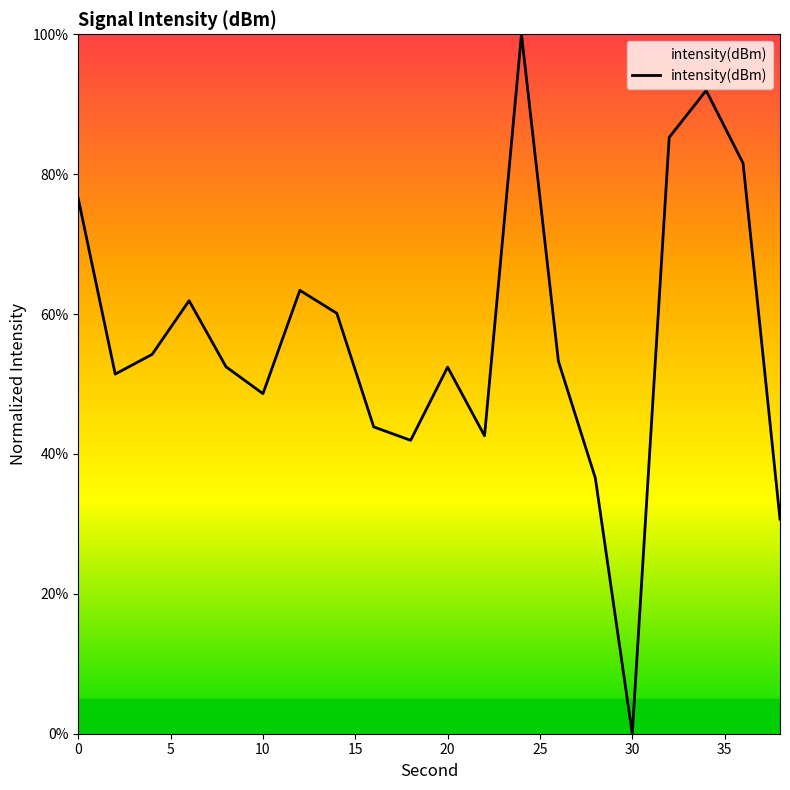

What is the maximum value shown in the chart?

100.0